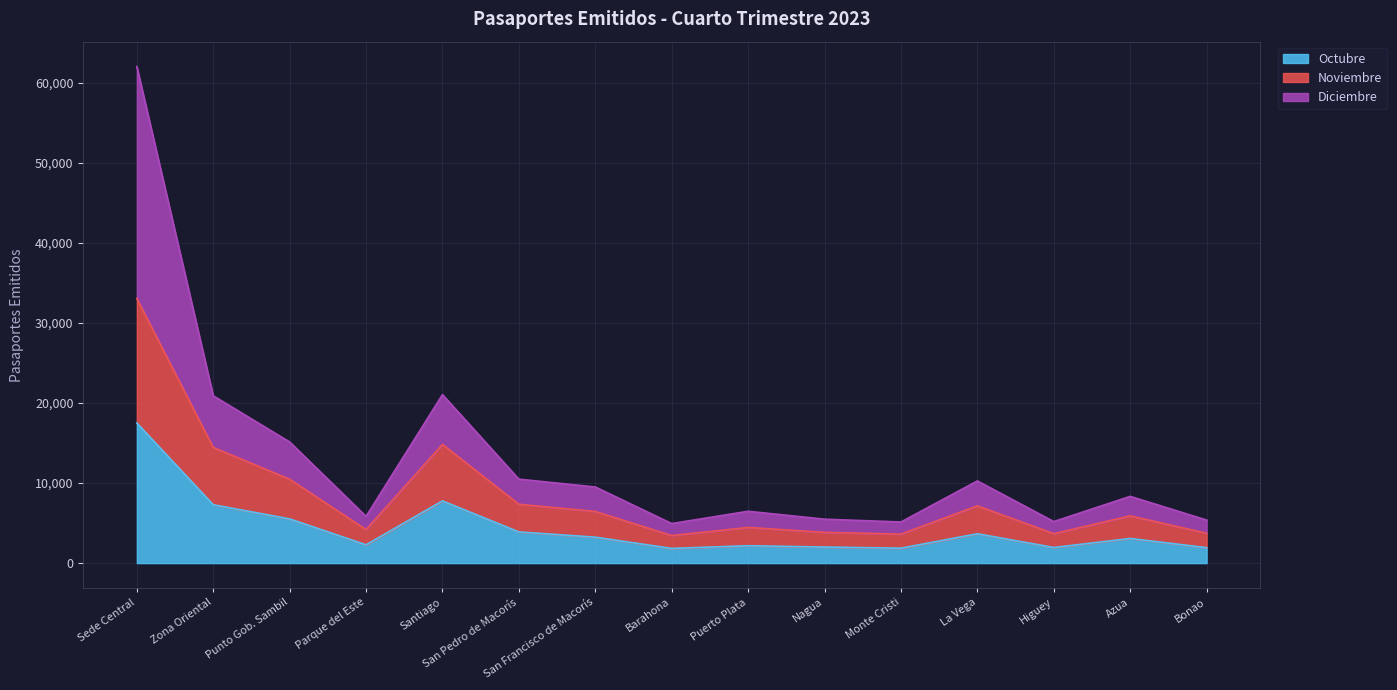

What is the minimum value shown in the chart?

1833